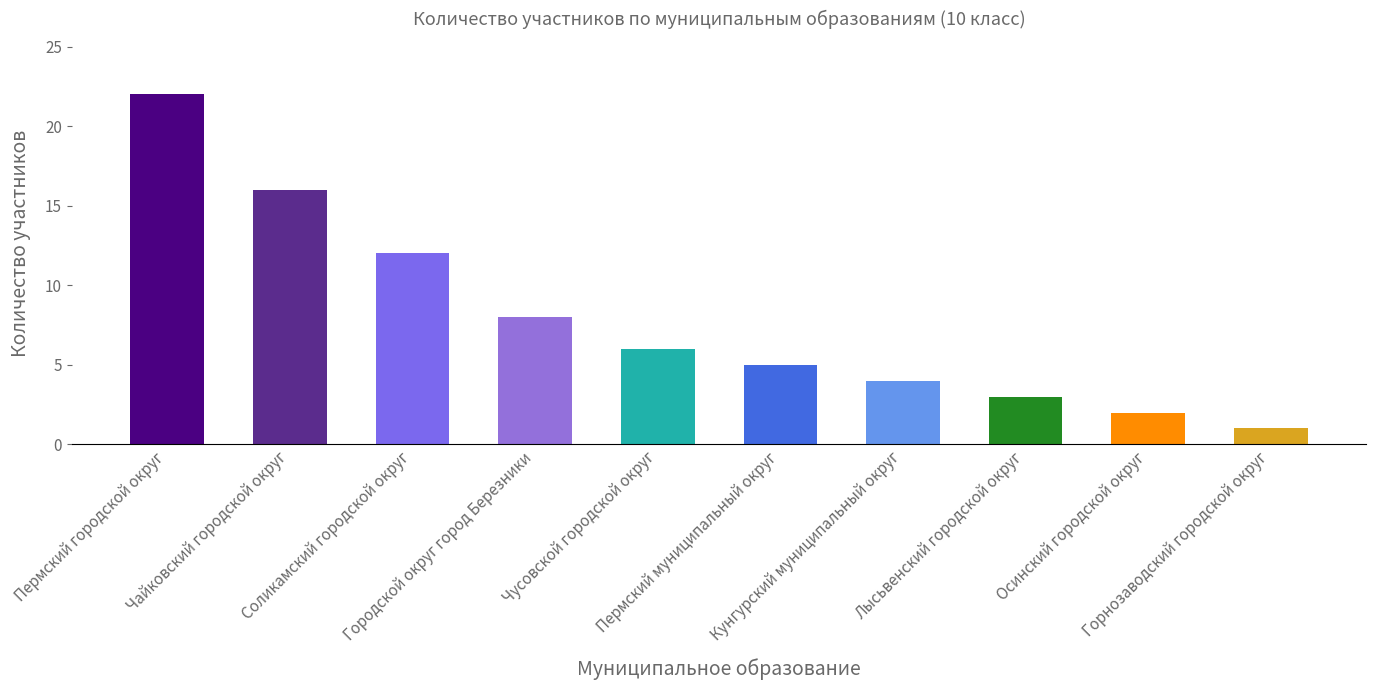

List the labels in order of value, largest first.

Пермский городской округ, Чайковский городской округ, Соликамский городской округ, Городской округ город Березники, Чусовской городской округ, Пермский муниципальный округ, Кунгурский муниципальный округ, Лысьвенский городской округ, Осинский городской округ, Горнозаводский городской округ